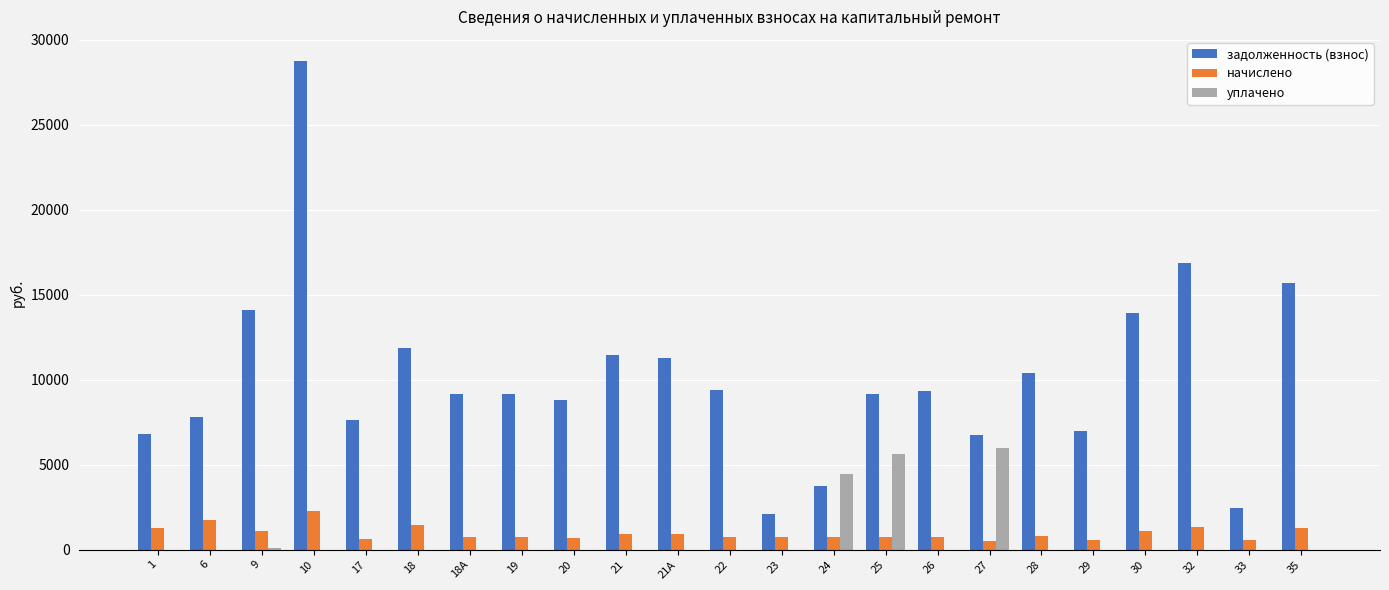

True or false: задолженность (взнос) has a value of 10518.0 at 29.

False